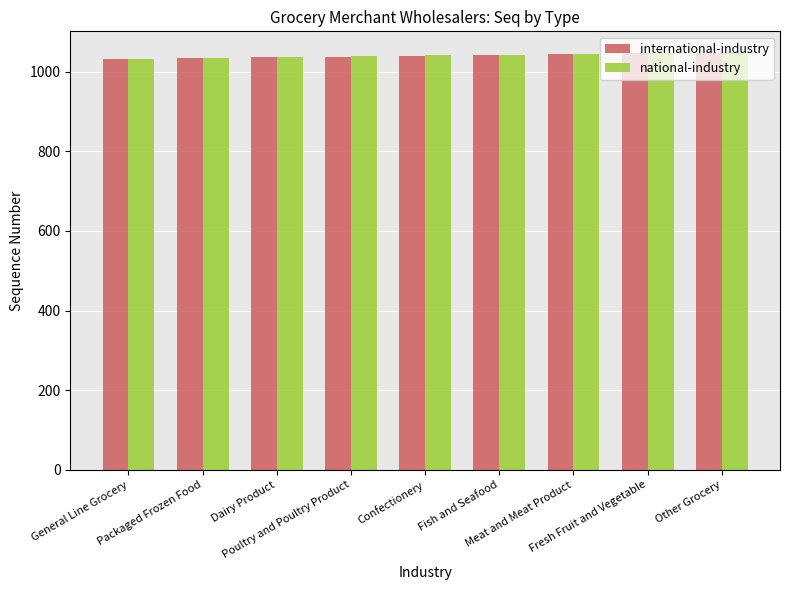

Is it true that national-industry equals 1035 at Packaged Frozen Food?

True